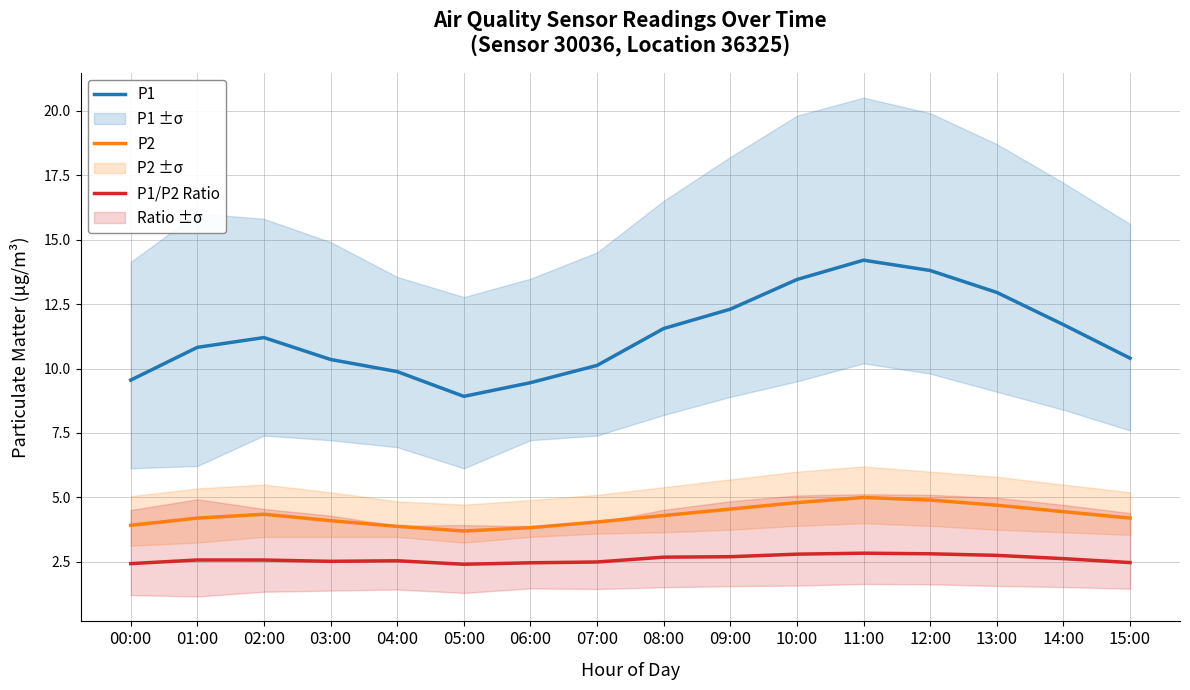

How many interior local peaks does the P1 series have?

2